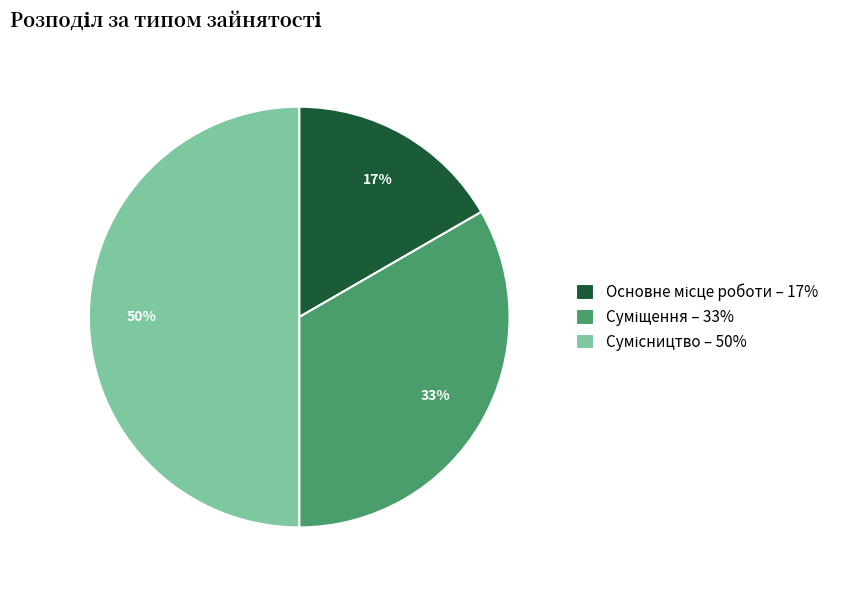

To the nearest percent, what is the average slice percentage?

33%